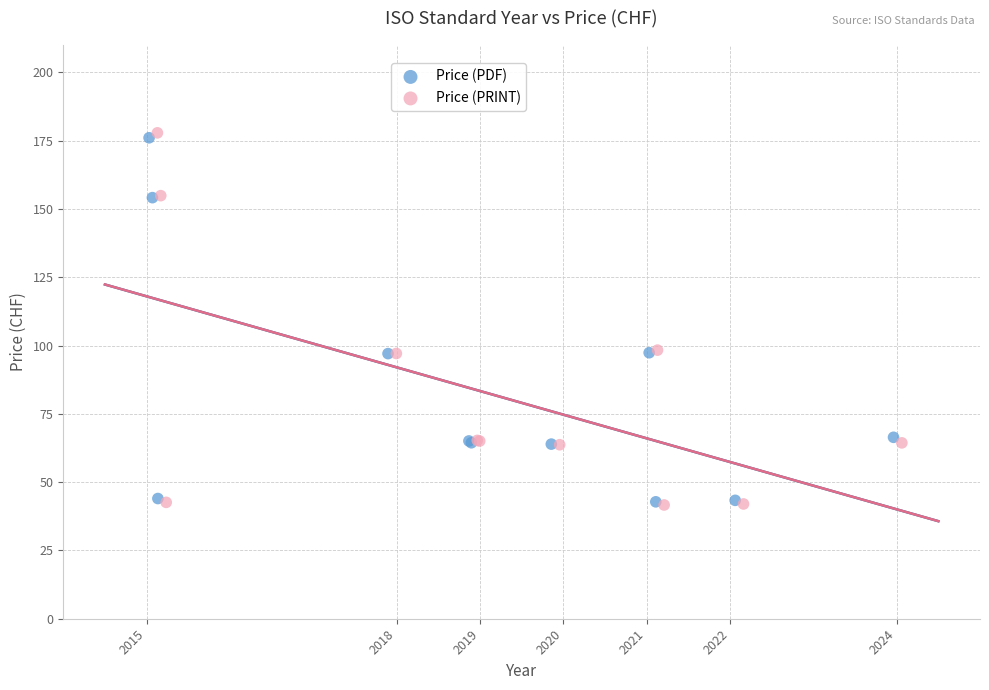

Which series contains the highest Y value?

Price (PRINT)